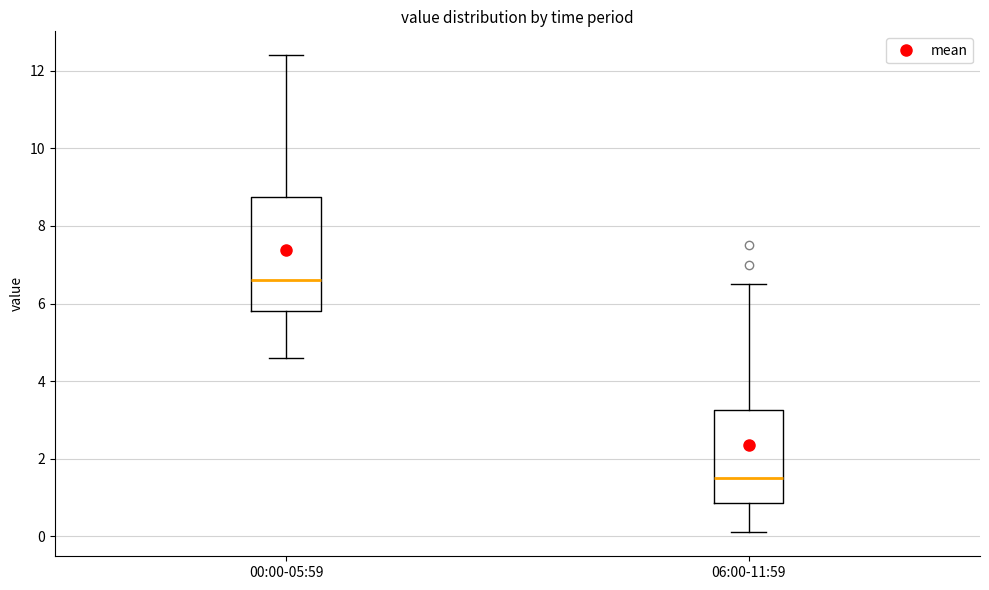

Reading left to right, transcribe this box plot: for each box, give where its median line is, the range the box spans, and where its two whiskers end, as read against the y-axis. The values are not printed on the chart, so give them approximately, as read against the axis.

00:00-05:59: median 6.6, box 5.8 to 8.8, whiskers 4.6 to 12.4
06:00-11:59: median 1.6, box 0.8 to 3.2, whiskers 0.2 to 6.6